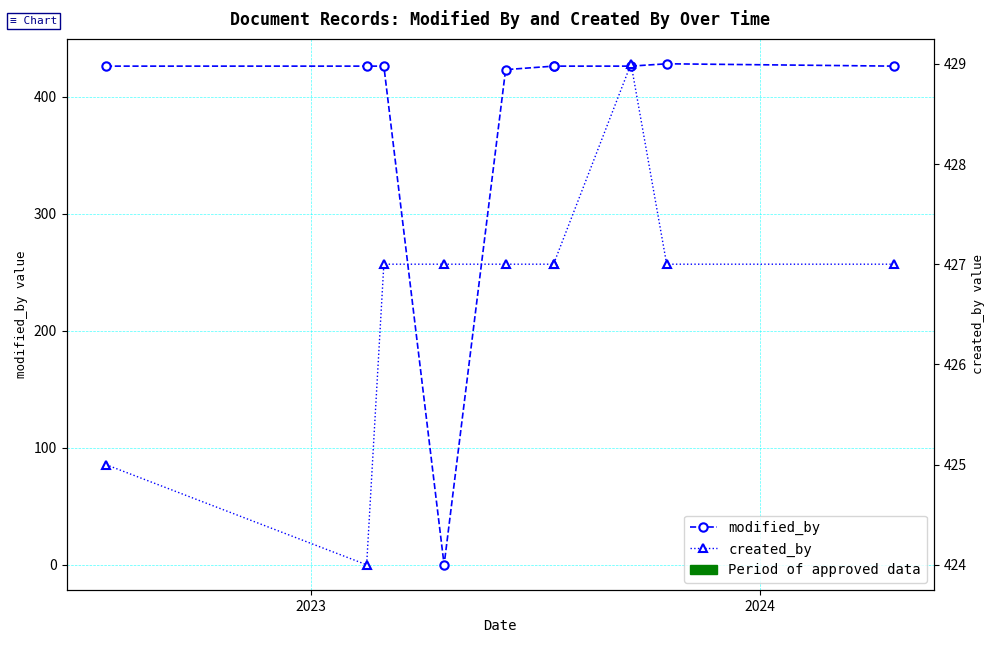

Count the number of data series in this chart.

2